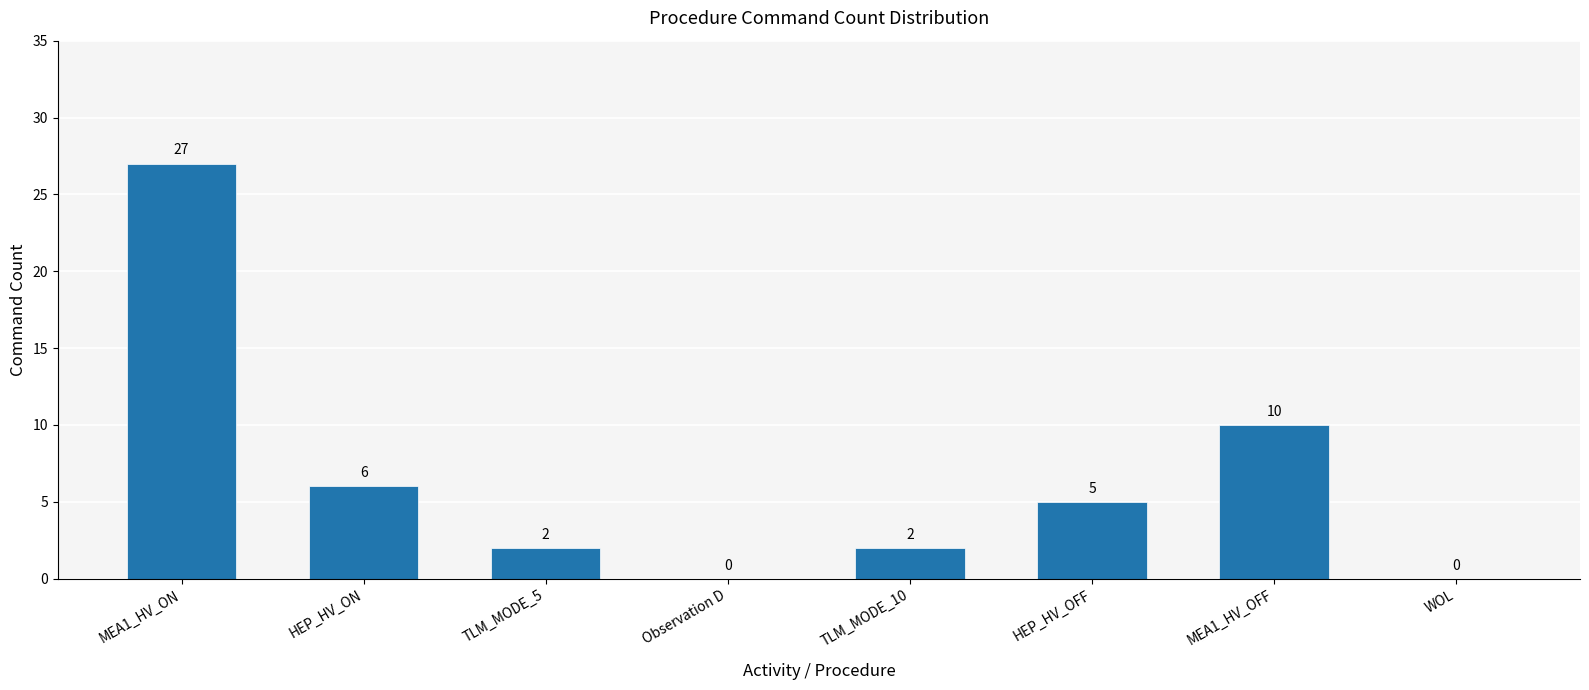

Reading right to left, extract all data points from this chart.

WOL=0	MEA1_HV_OFF=10	HEP_HV_OFF=5	TLM_MODE_10=2	Observation D=0	TLM_MODE_5=2	HEP_HV_ON=6	MEA1_HV_ON=27